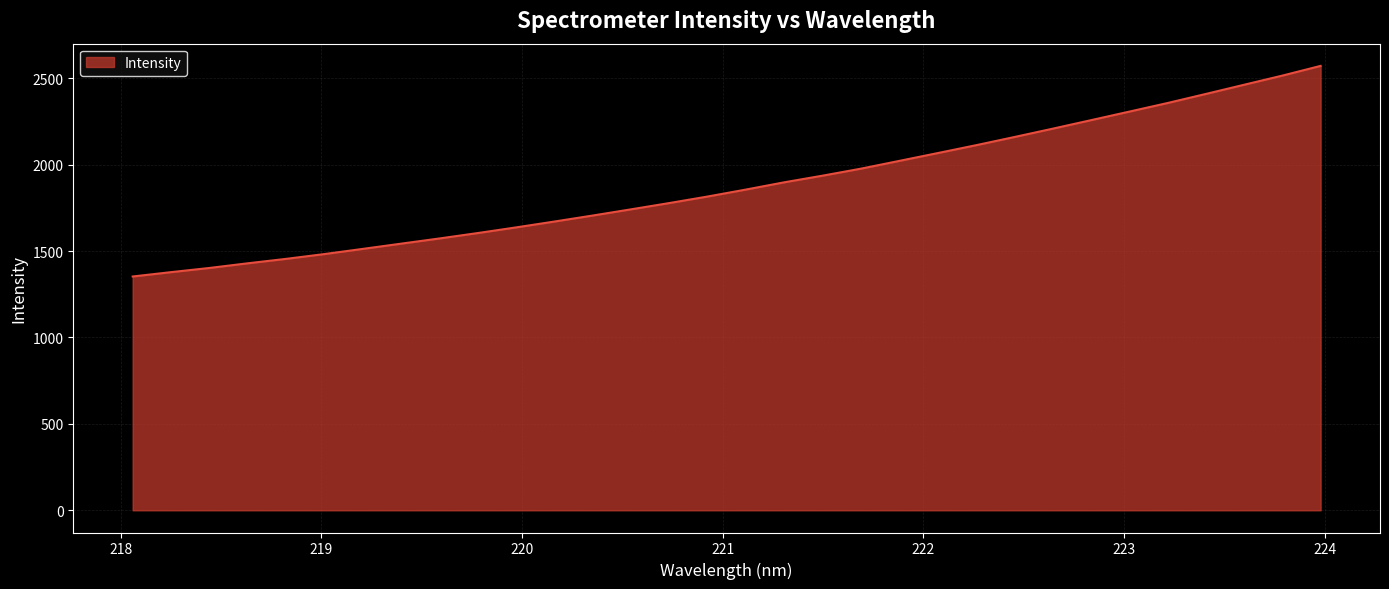

What is the difference between the maximum and minimum values?

1218.8